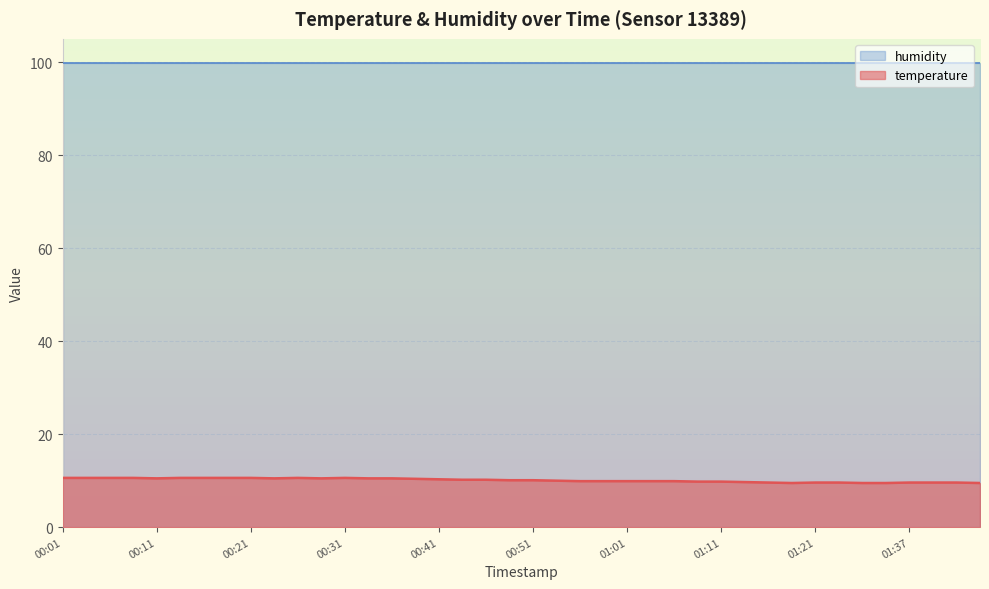

List the labels in order of value, largest first.

00:01, 00:03, 00:06, 00:08, 00:13, 00:16, 00:18, 00:21, 00:26, 00:31, 00:11, 00:23, 00:28, 00:33, 00:36, 00:38, 00:41, 00:43, 00:46, 00:48, 00:51, 00:53, 00:56, 00:58, 01:01, 01:03, 01:06, 01:08, 01:11, 01:13, 01:16, 01:21, 01:29, 01:37, 01:40, 01:42, 01:18, 01:32, 01:35, 01:45